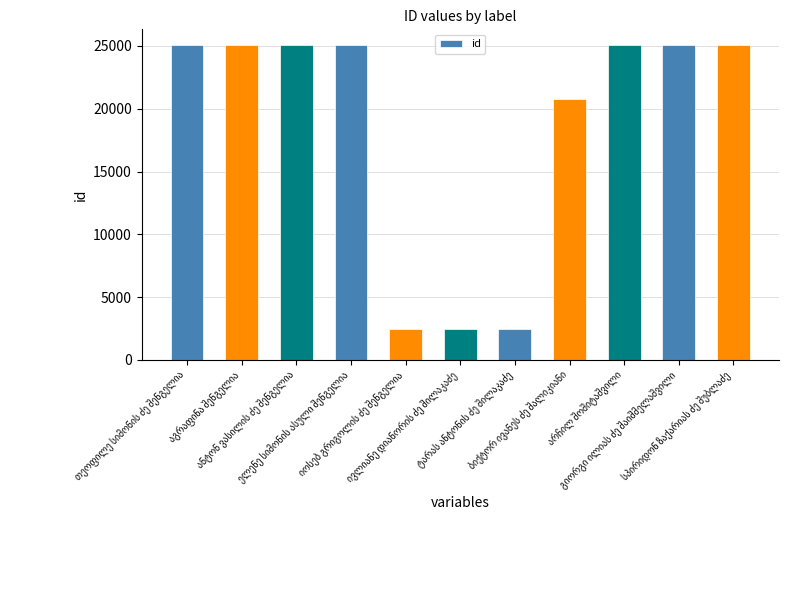

What is the difference between the maximum and minimum values?

22645